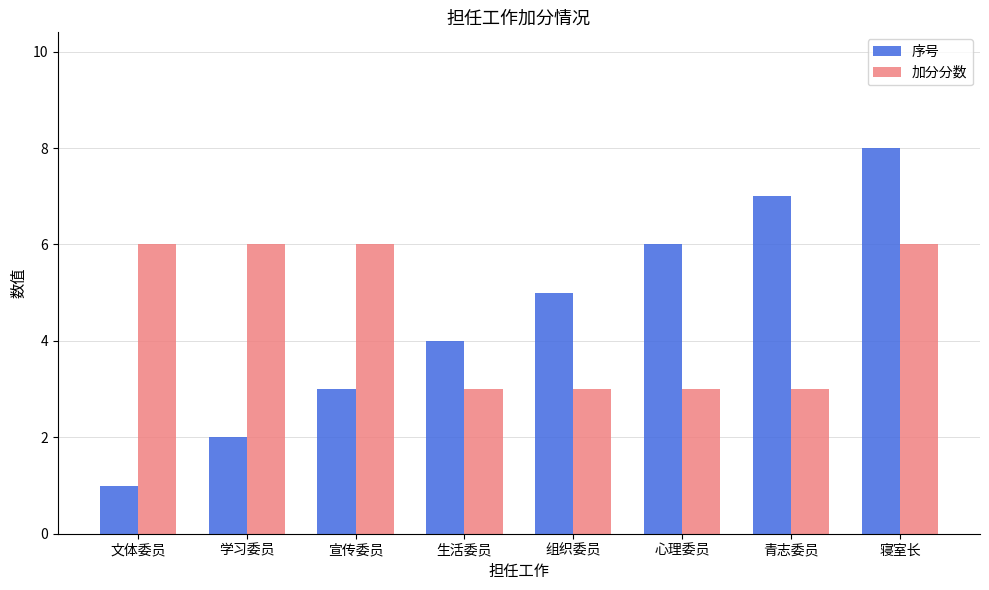

Reading left to right, what are all the values shown in this chart?

序号: 1	2	3	4	5	6	7	8
加分分数: 6	6	6	3	3	3	3	6